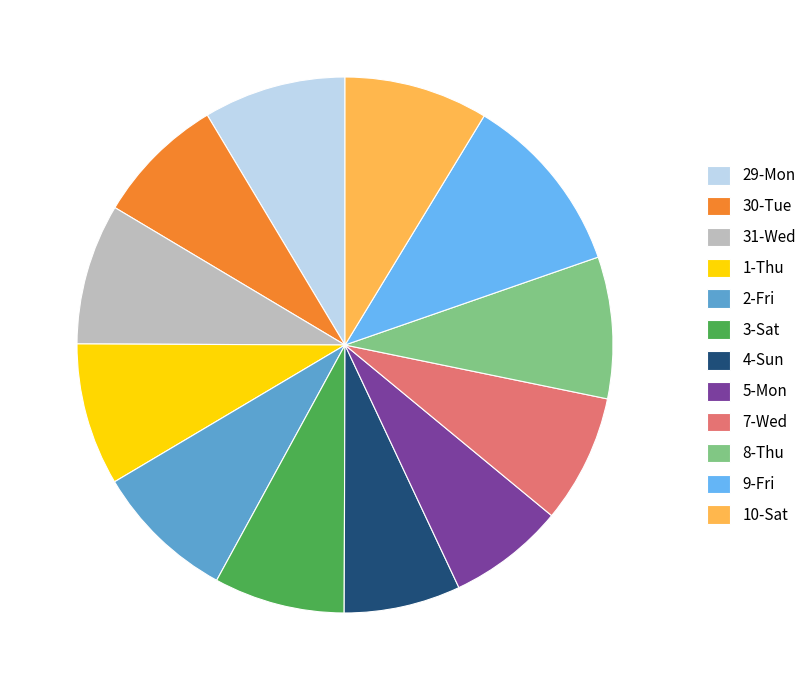

Approximately how many times larger is the value at 7-Wed compared to 10-Sat?

0.9